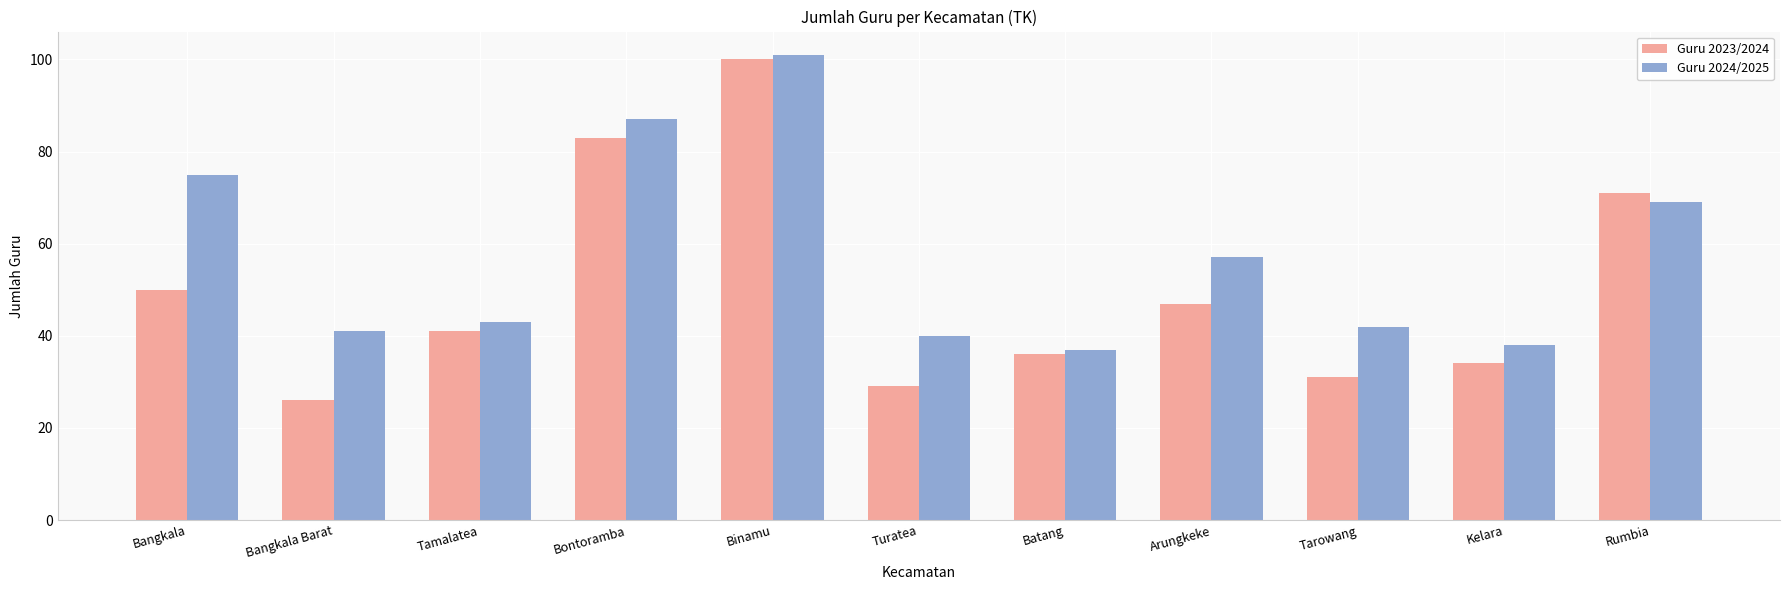

What value does the Guru 2023/2024 series have at Binamu, to the nearest 10?

100